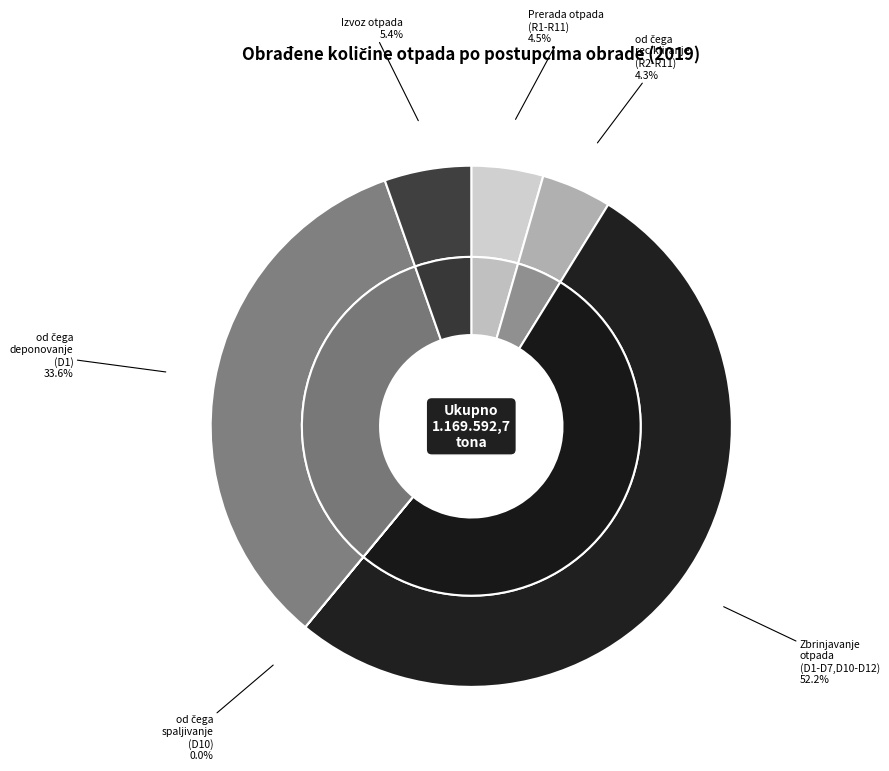

Which slice represents more than half of the pie?

Zbrinjavanje otpada (D1-D7, D10-D12)